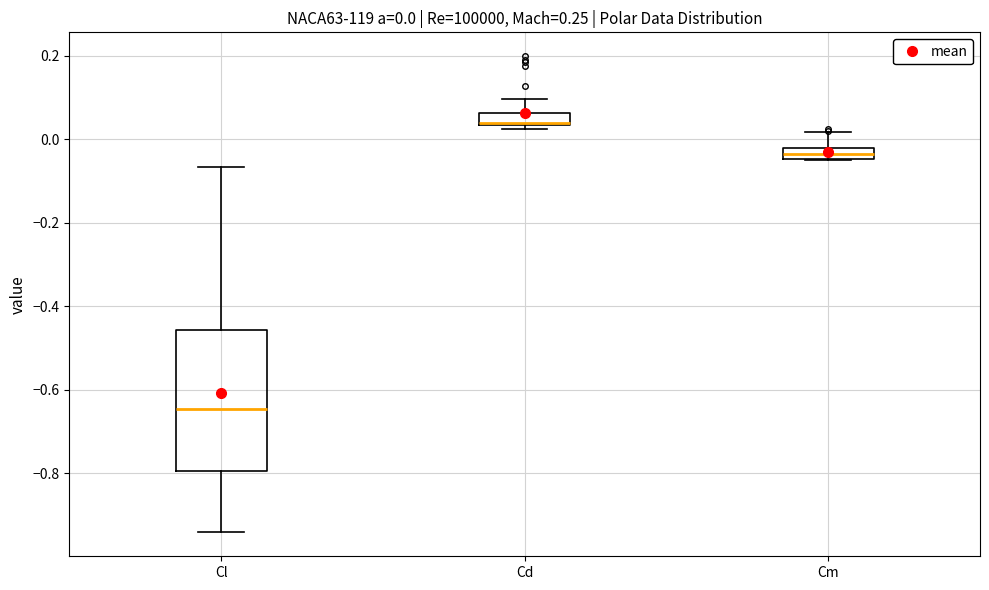

Which box is the tallest, from its lower edge to its upper edge?

Cl